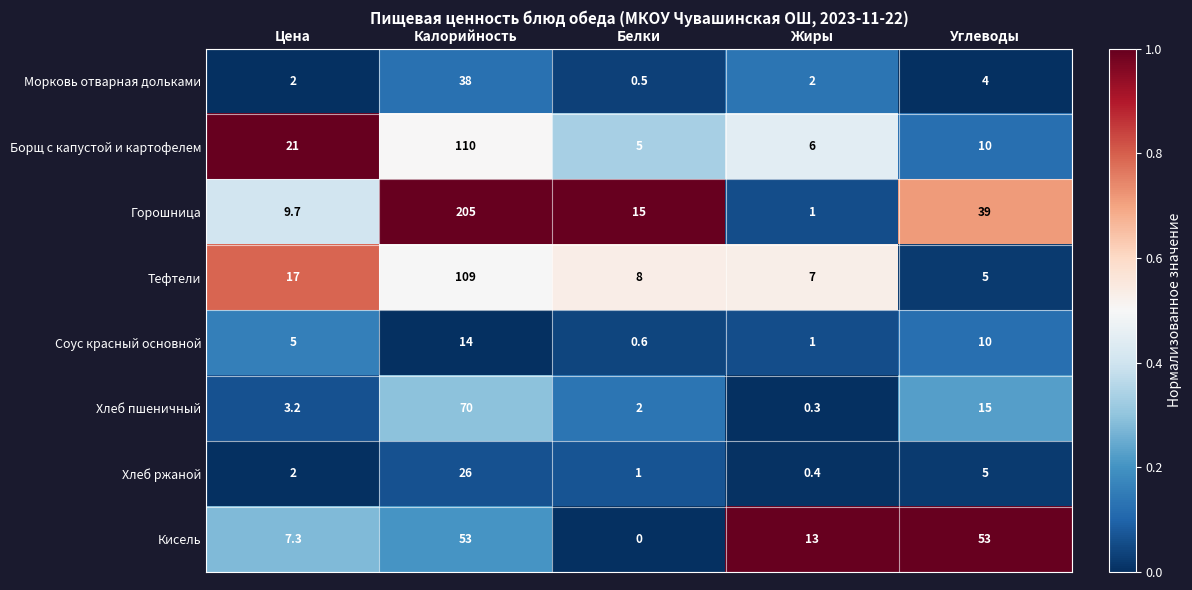

At which category is the sum across all series the highest?

Калорийность